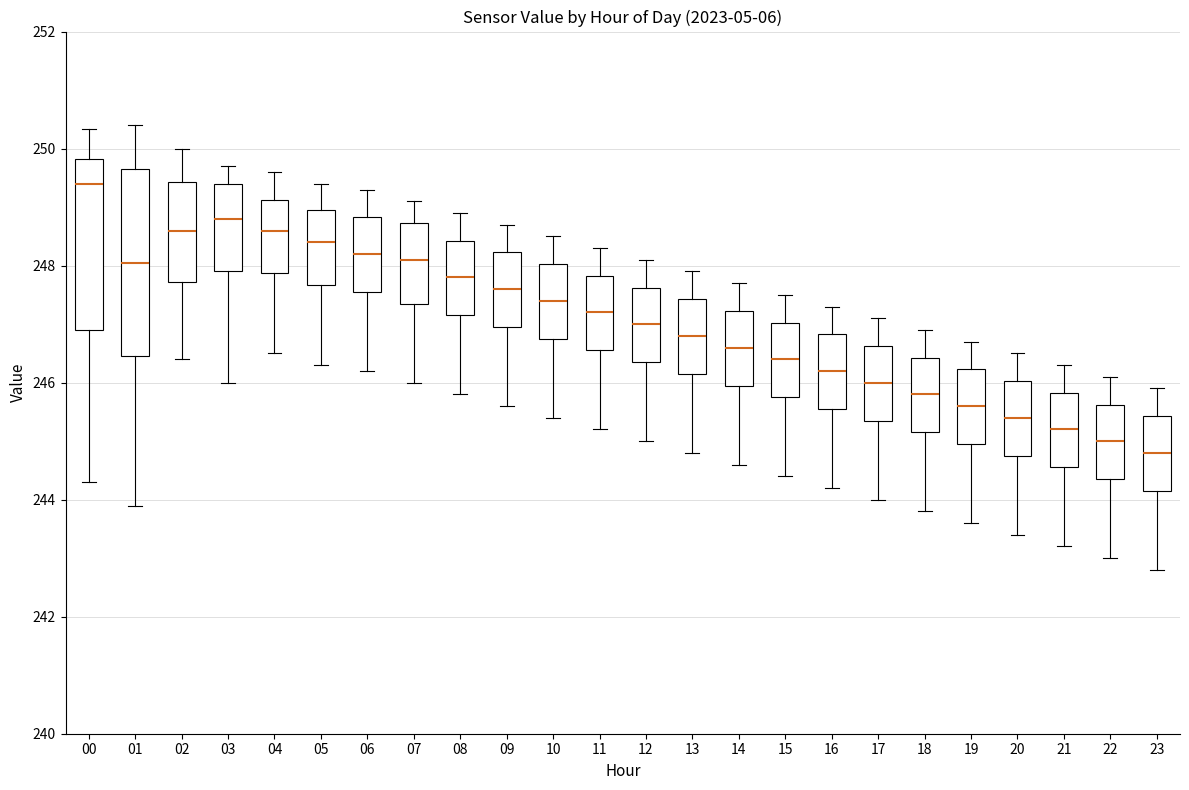

Where is the lower edge of the box at x = 16 on the y-axis? The values are not printed on the chart, so give them approximately, as read against the axis.

245.6